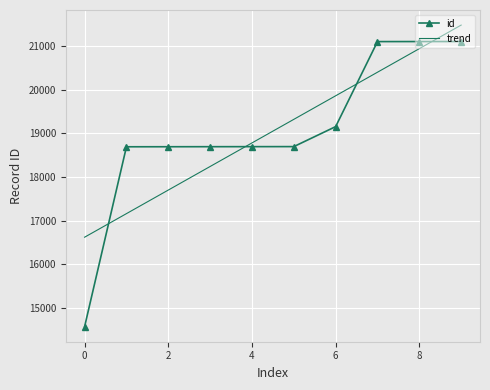

Is this an area chart (filled region under the line)?

No